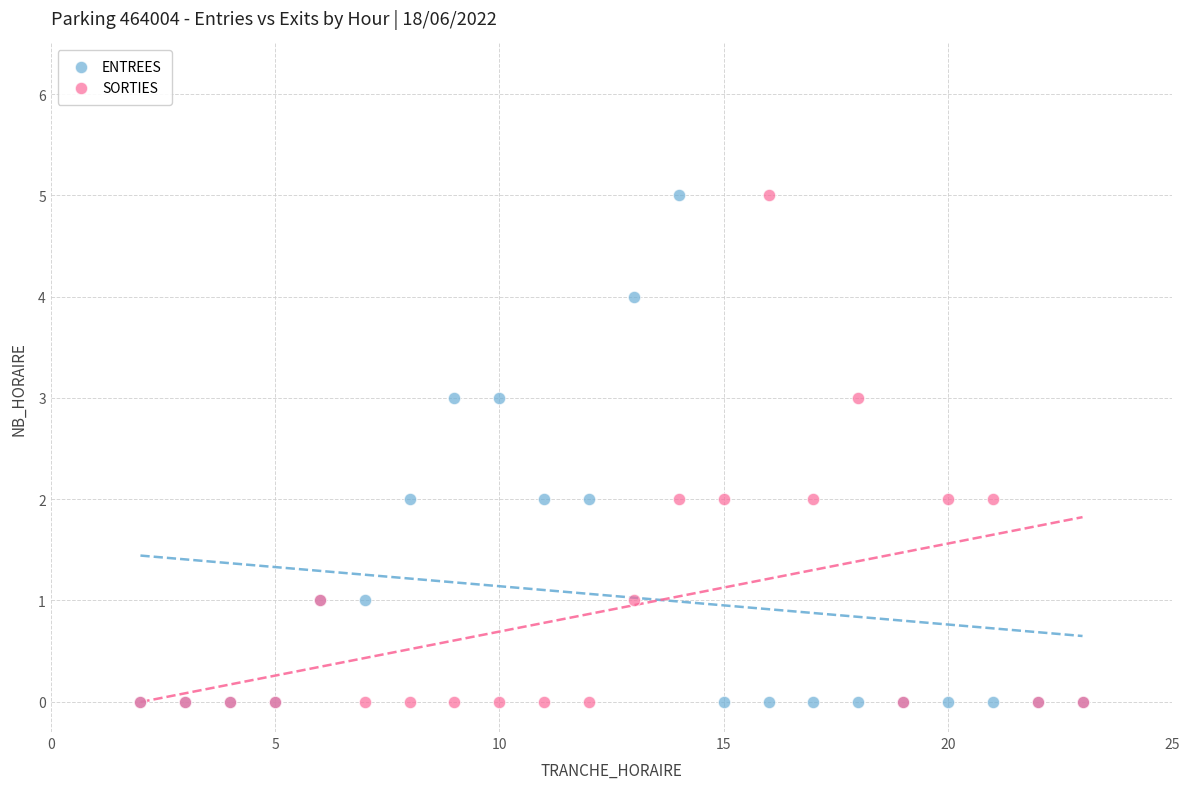

What are all the series names shown in the legend?

ENTREES, SORTIES